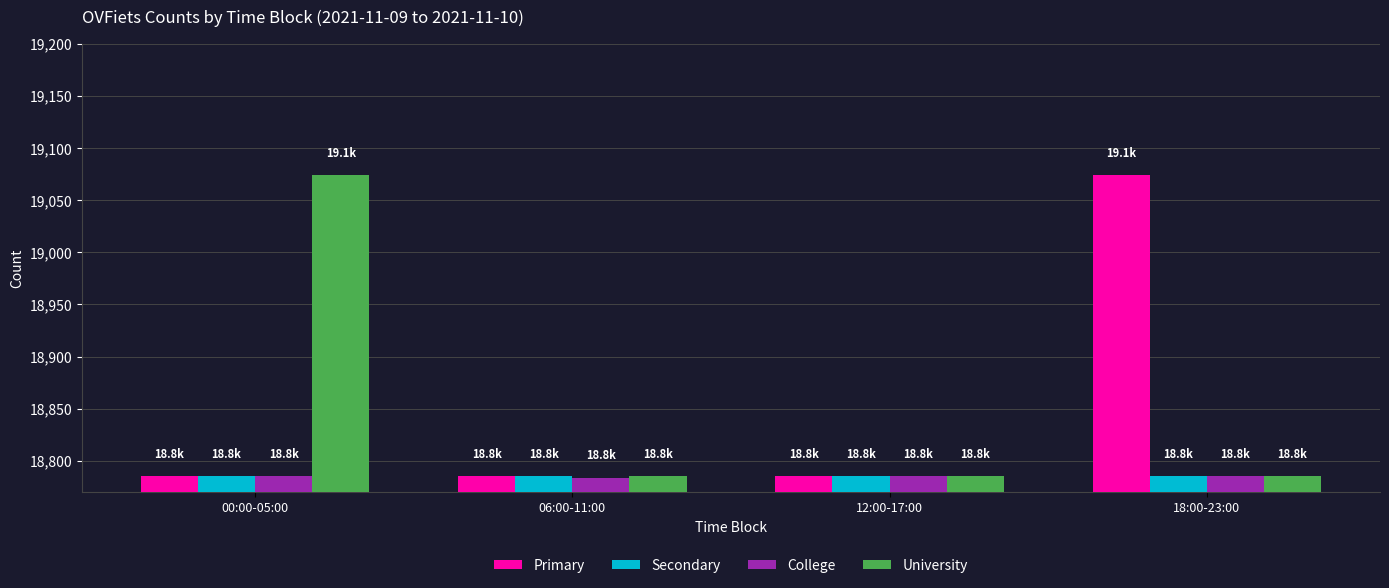

Is the value of Primary at 18:00-23:00 greater than the value of College at 00:00-05:00?

Yes